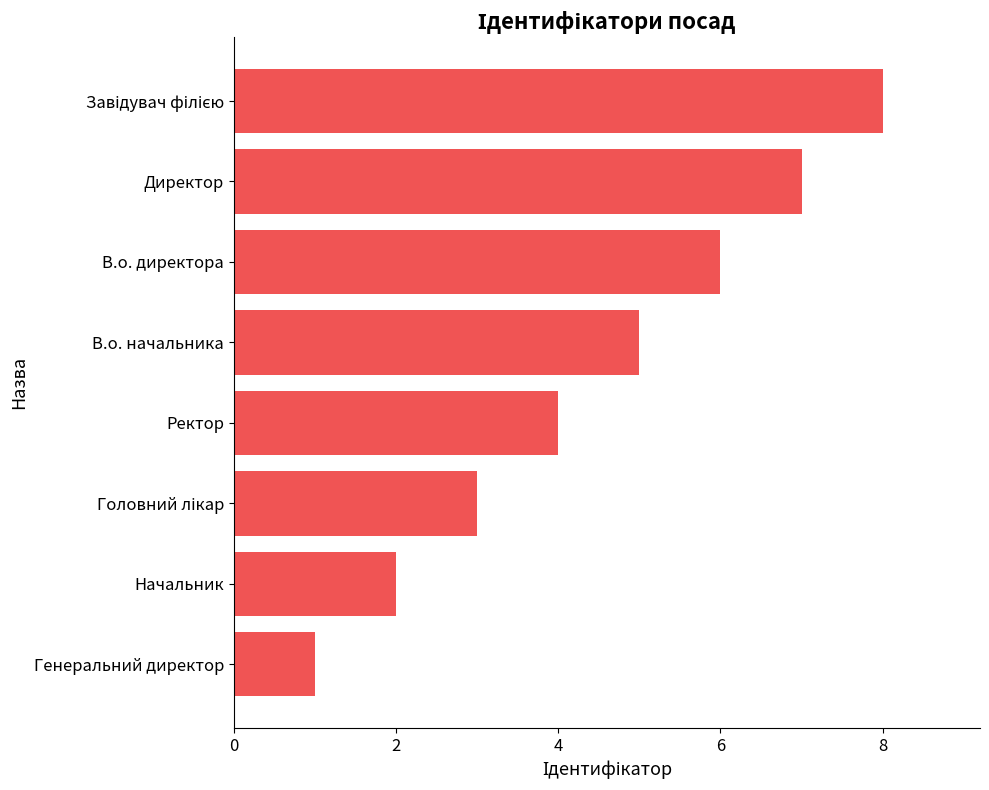

Is it true that the value at Начальник is 3?

False